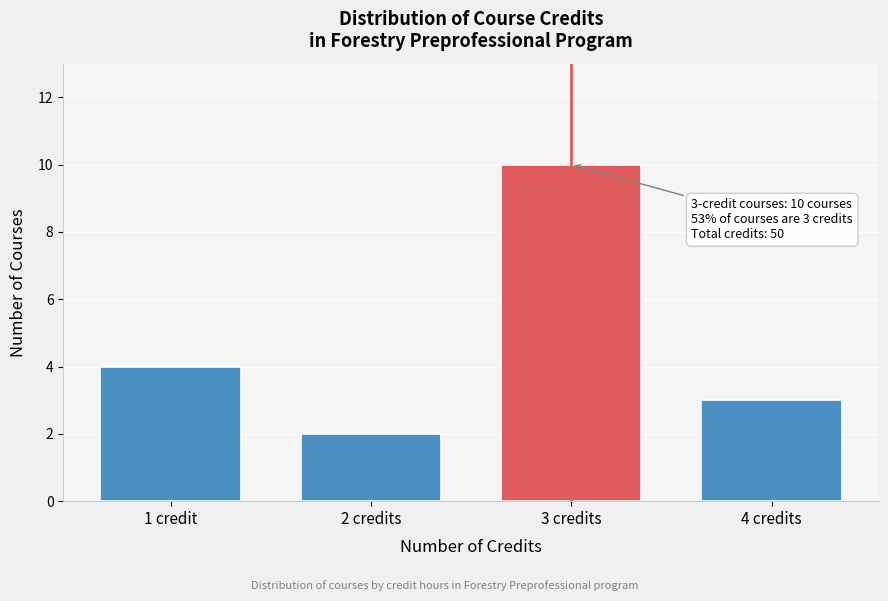

Reading left to right, extract all data points from this chart.

4	2	10	3